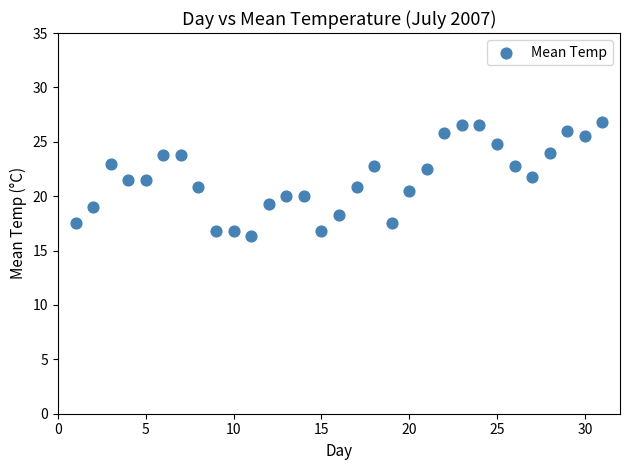

What is the range of X values (max minus min)?

30.0